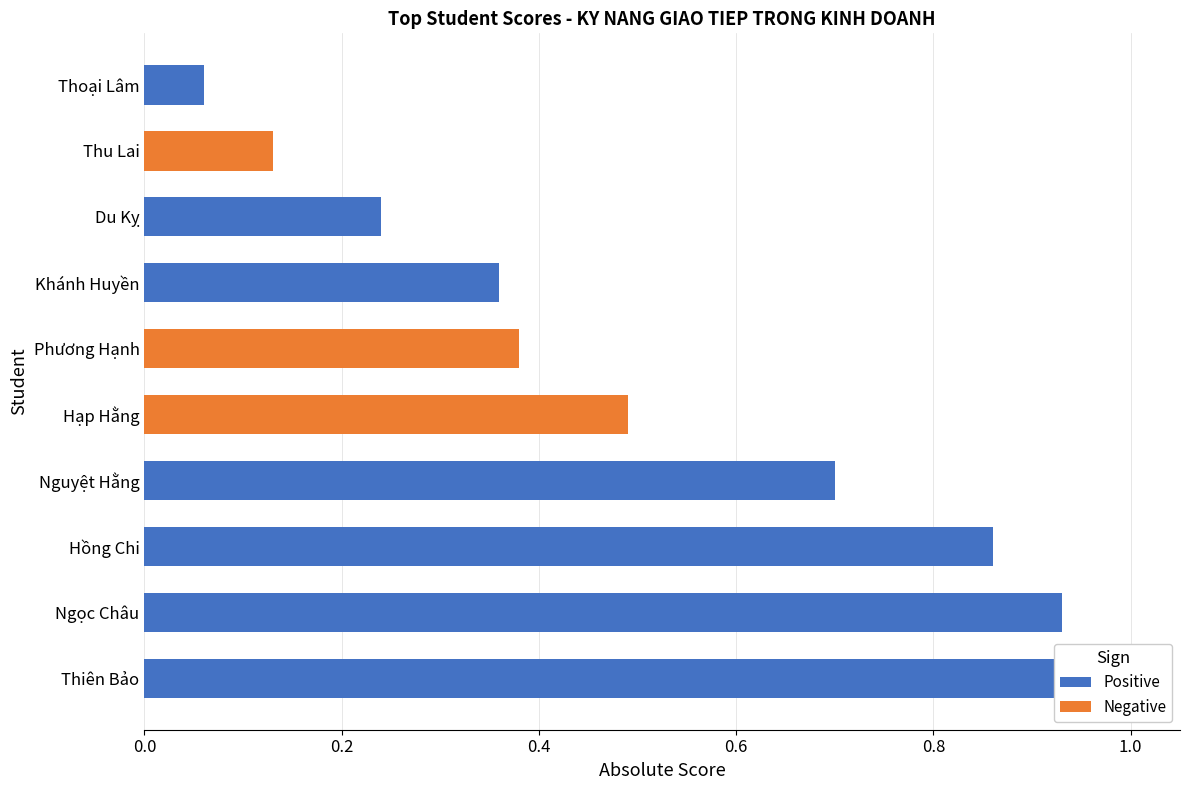

Reading left to right, transcribe all the data shown in this chart.

Positive: 0.9	0.9	0.9	0.7	0.0	0.0	0.4	0.2	0.0	0.1
Negative: 0.0	0.0	0.0	0.0	0.5	0.4	0.0	0.0	0.1	0.0